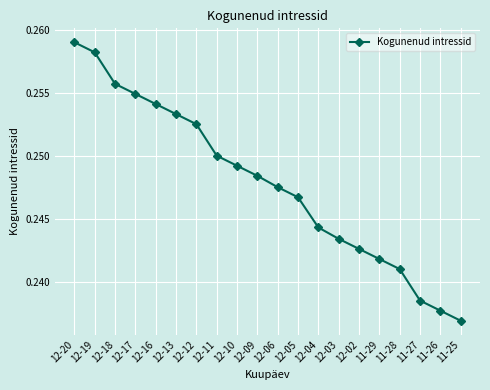

Does the chart have visible grid lines?

Yes